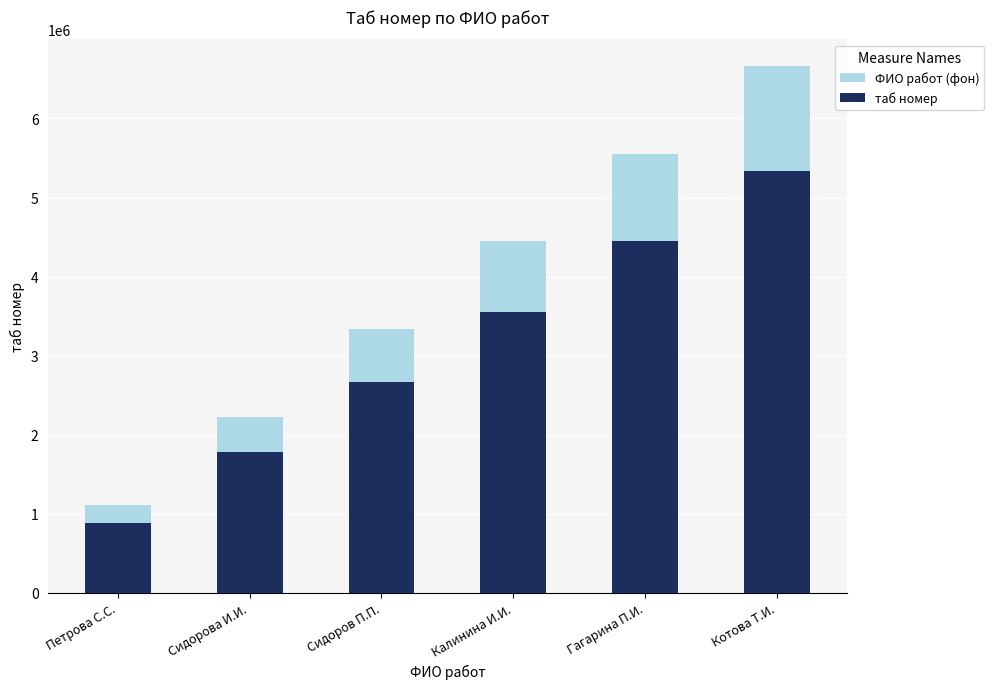

What is the average value of the ФИО работ (фон) series?

3888888.5